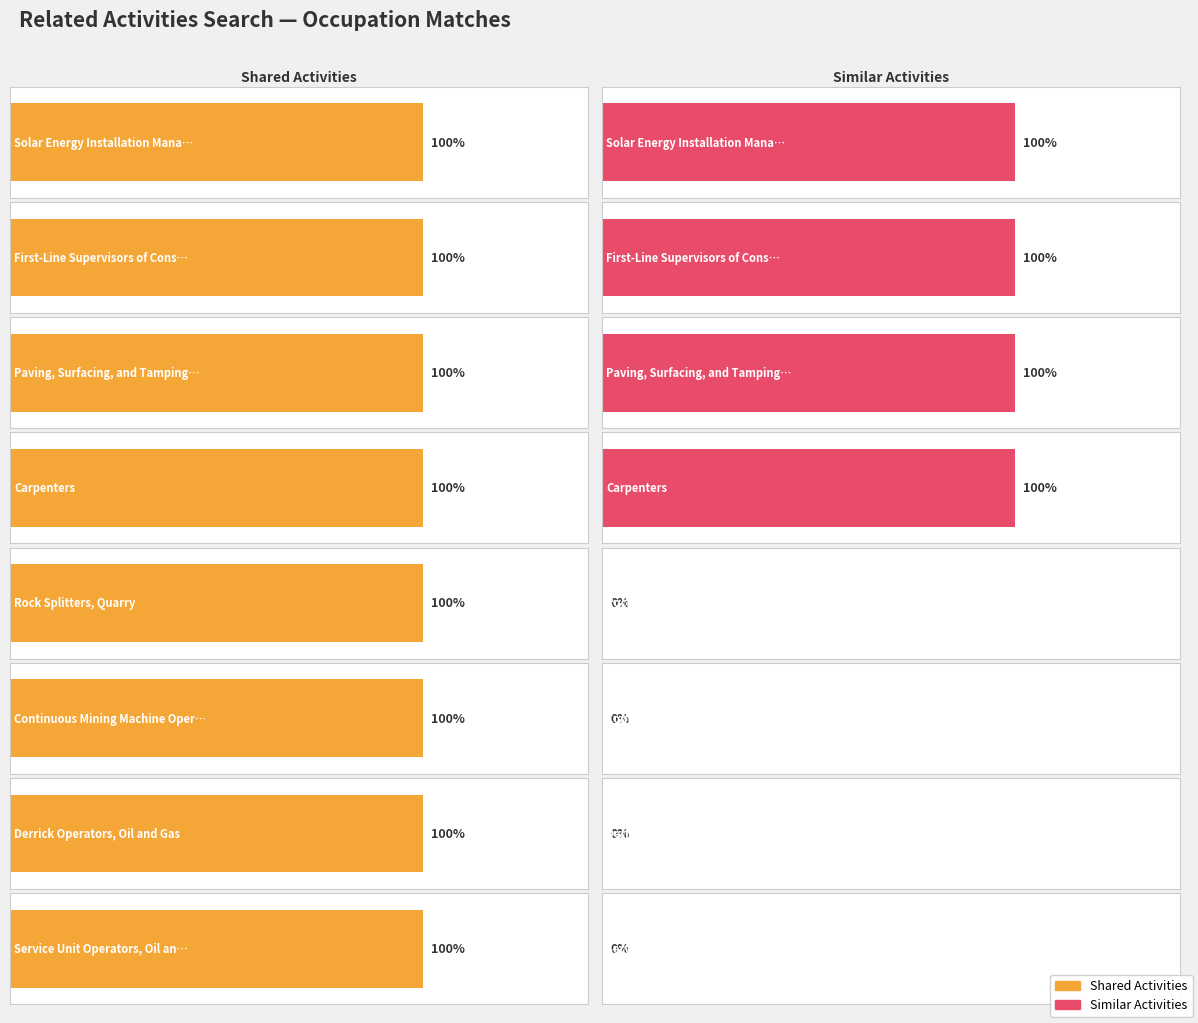

Does the chart contain stacked bars?

No